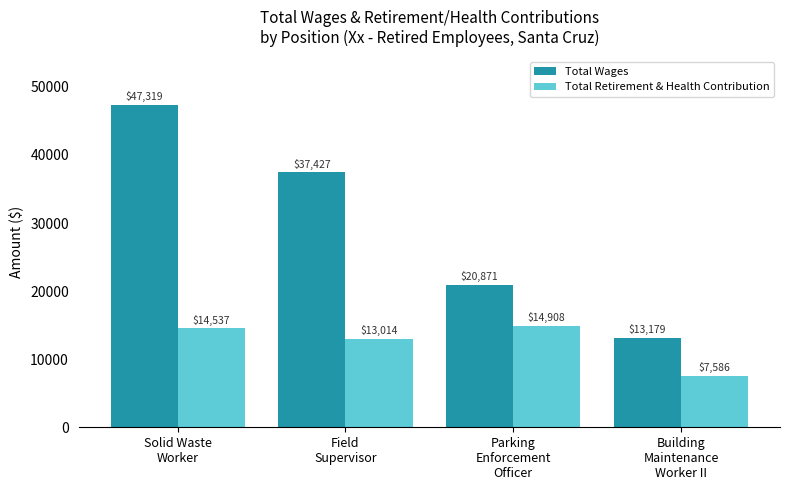

Count the Total Wages values in the range 20871 to 47319.

3